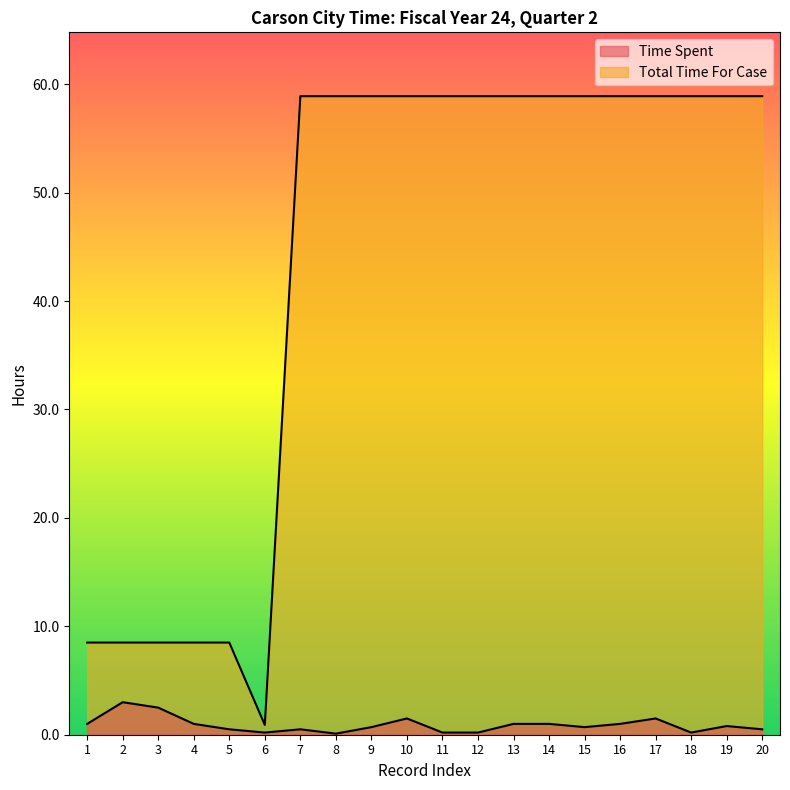

How many lines are shown in the chart?

2